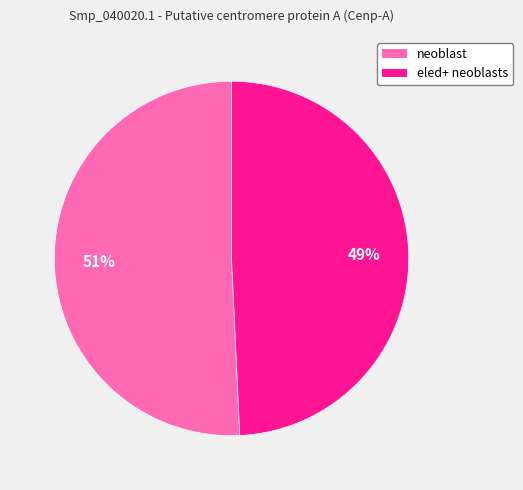

Count the number of slices in the pie.

2